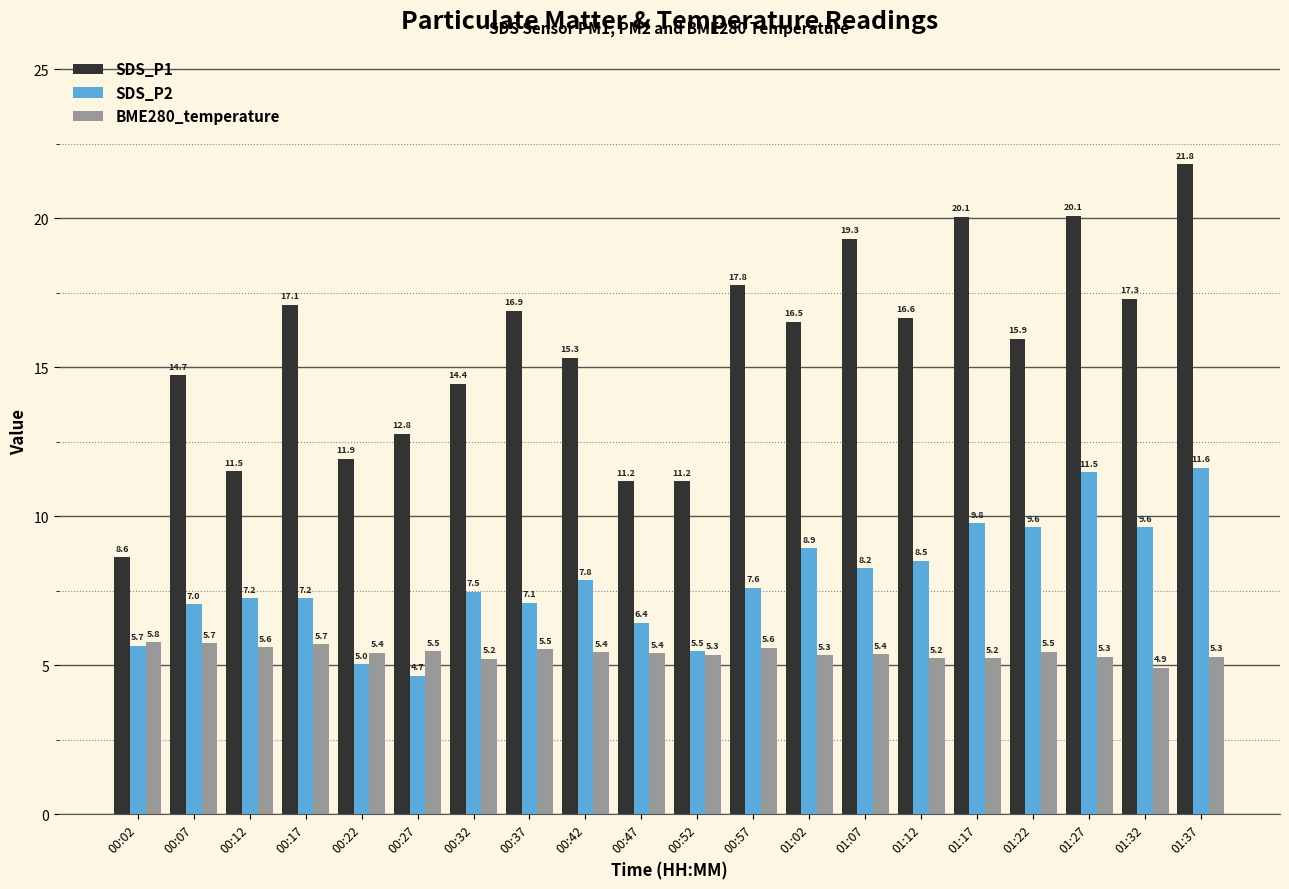

What is the difference between the maximum and minimum values in the BME280_temperature series?

0.9